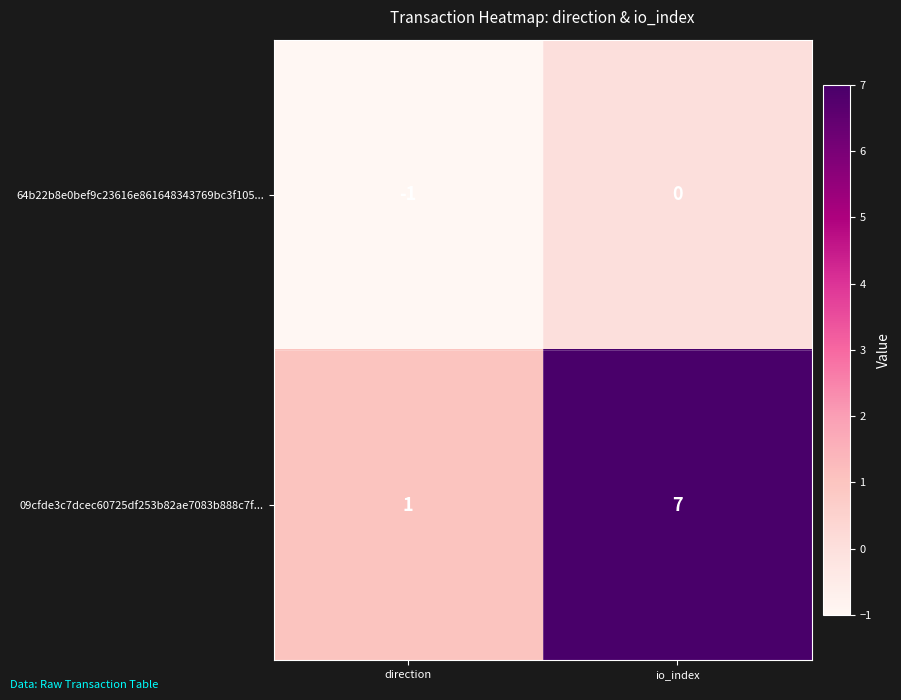

At which category is the sum across all series the highest?

io_index